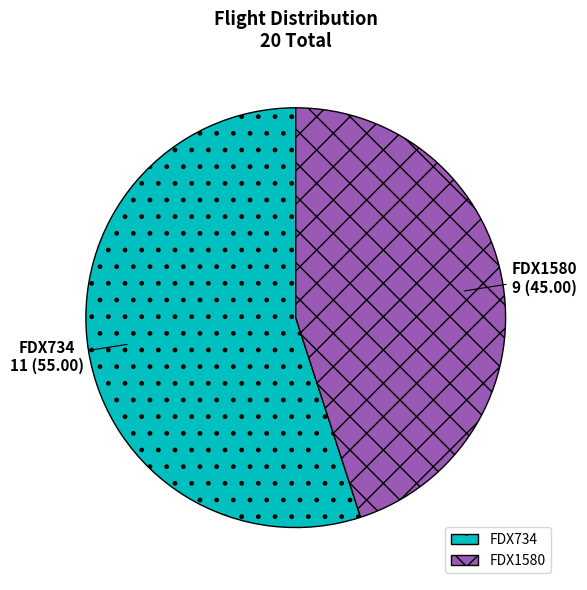

What is the ratio of the value at FDX1580 to the value at FDX734?

0.8